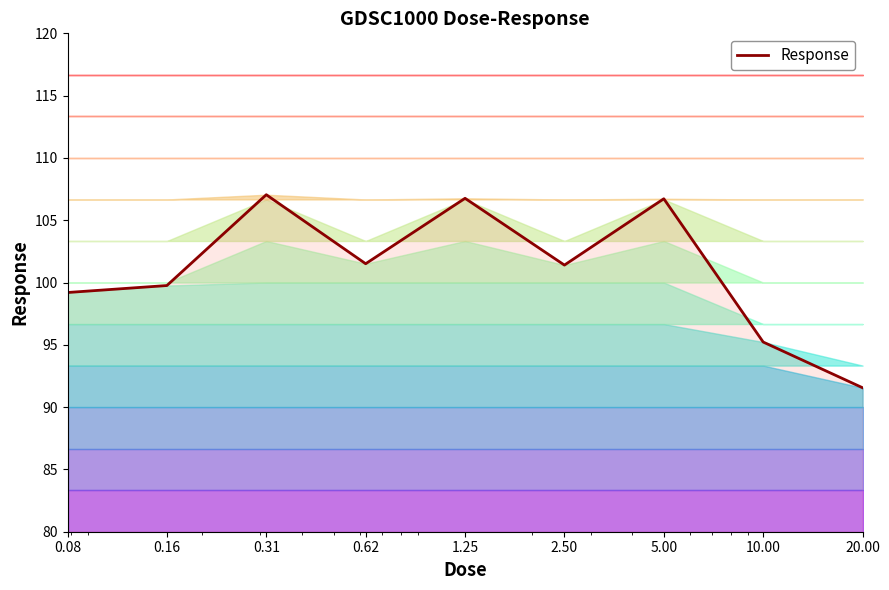

What is the label of the 3rd point from the right?

5.00